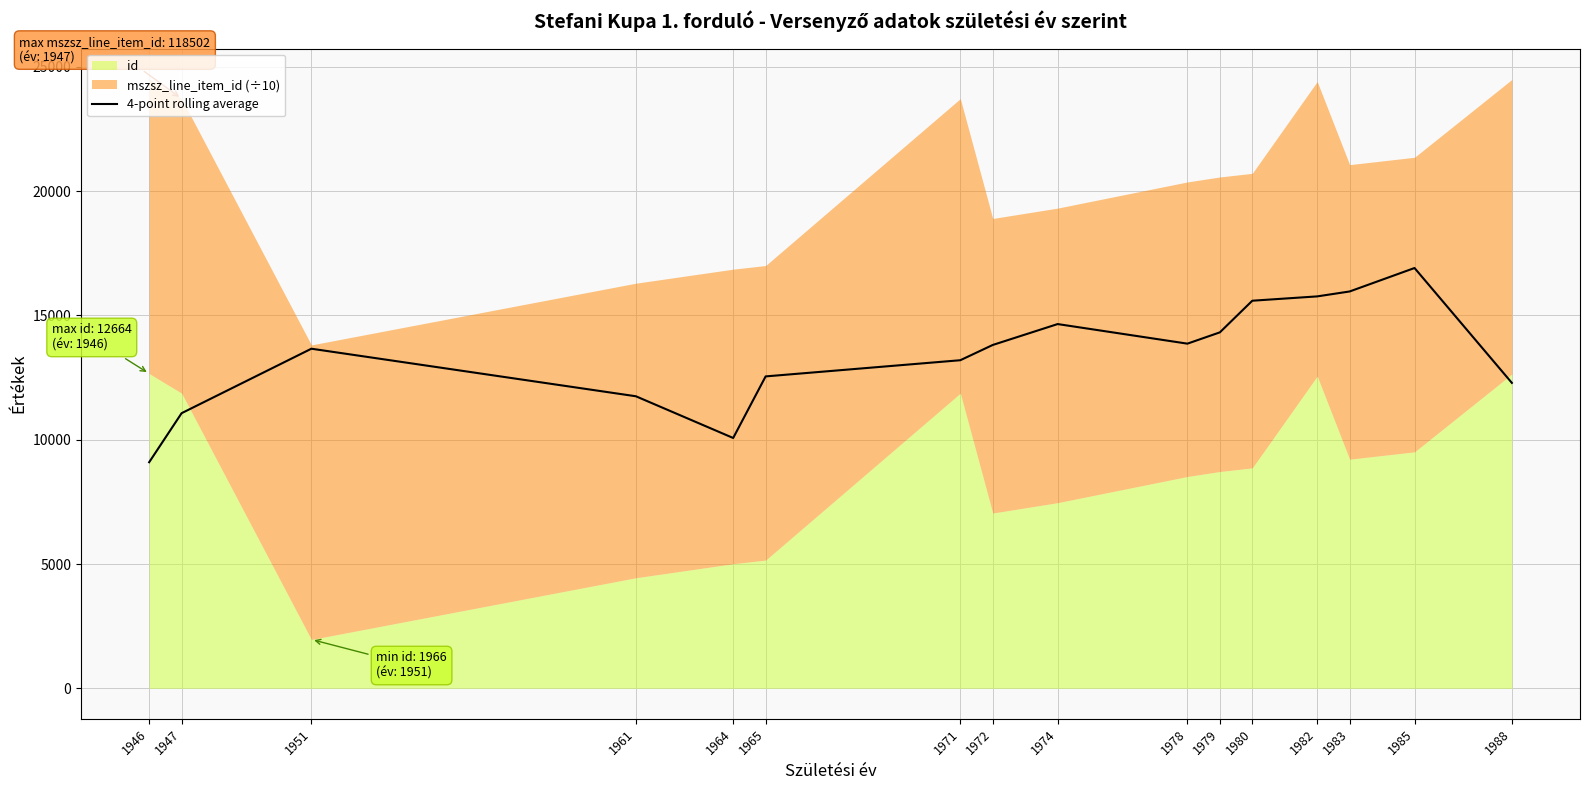

Which has a higher value, 1985 or 1964?

1985